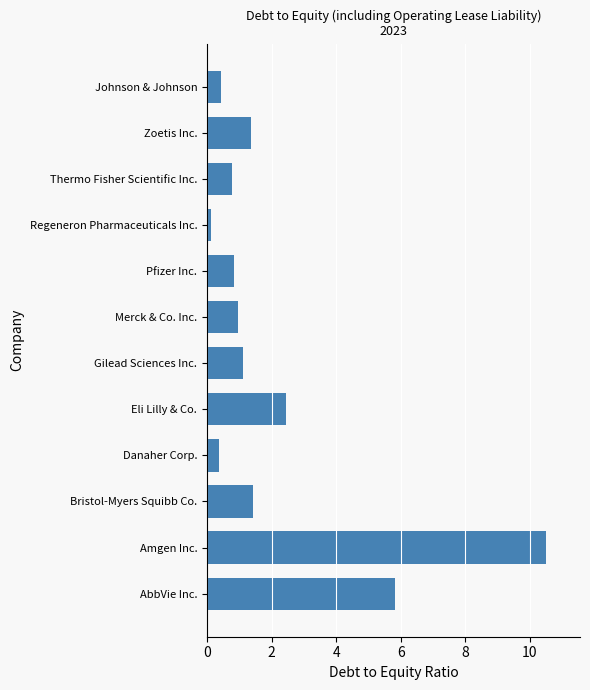

The value at Eli Lilly & Co. is 3.2. True or false?

False